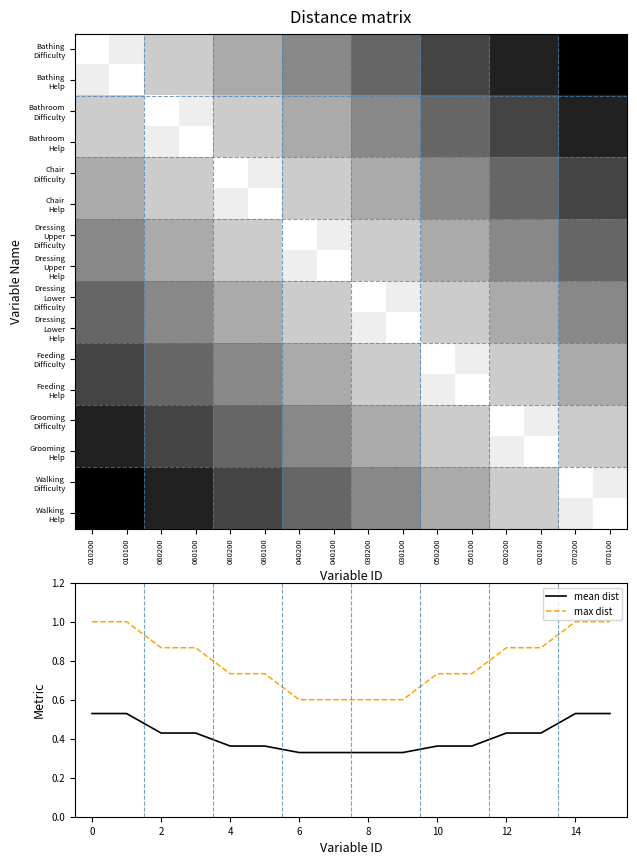

True or false: mean dist and max dist intersect in this chart.

False